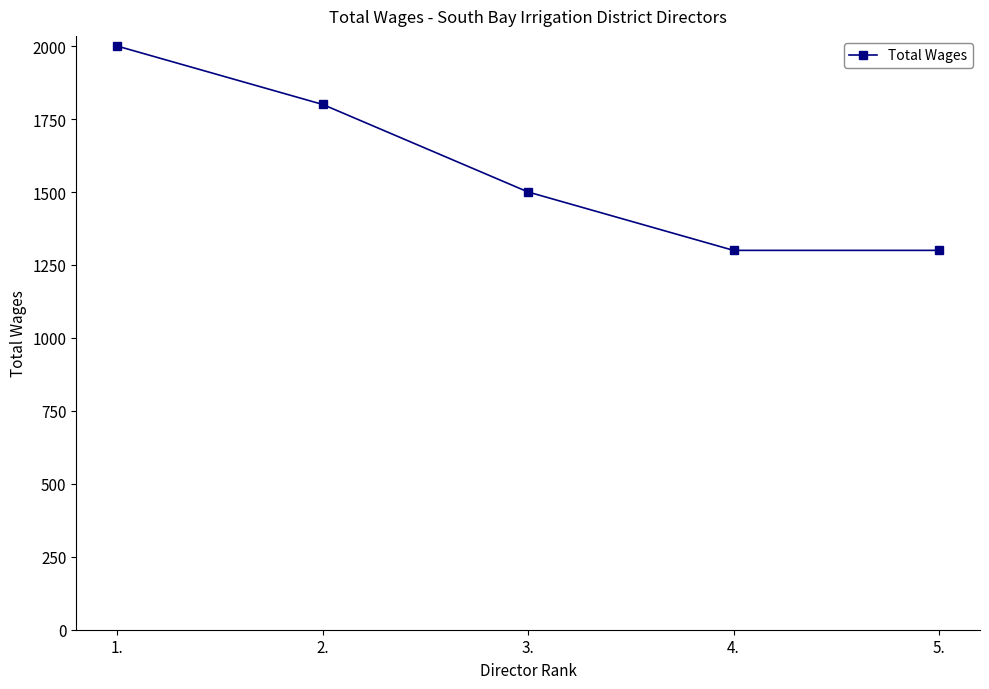

What is the maximum value shown in the chart?

2000